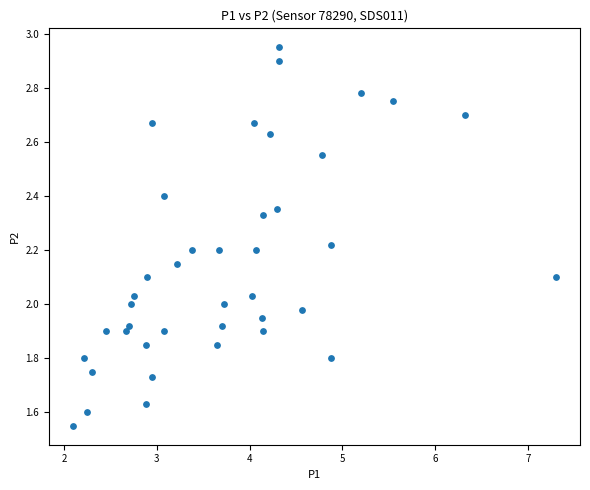

What is the range of Y values (max minus min)?

1.4